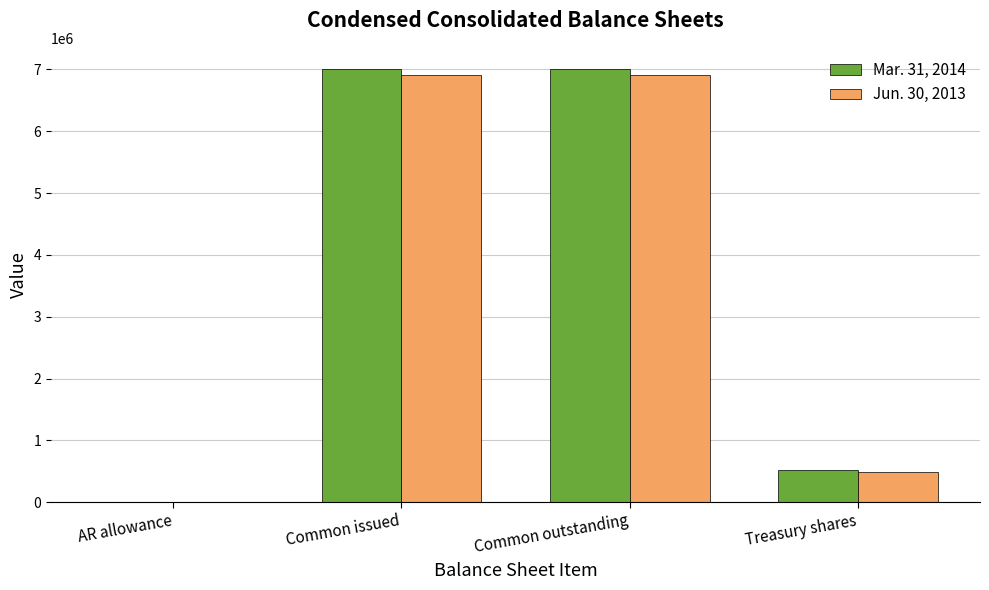

What is the spread (max minus min) of values at Treasury shares?

21801